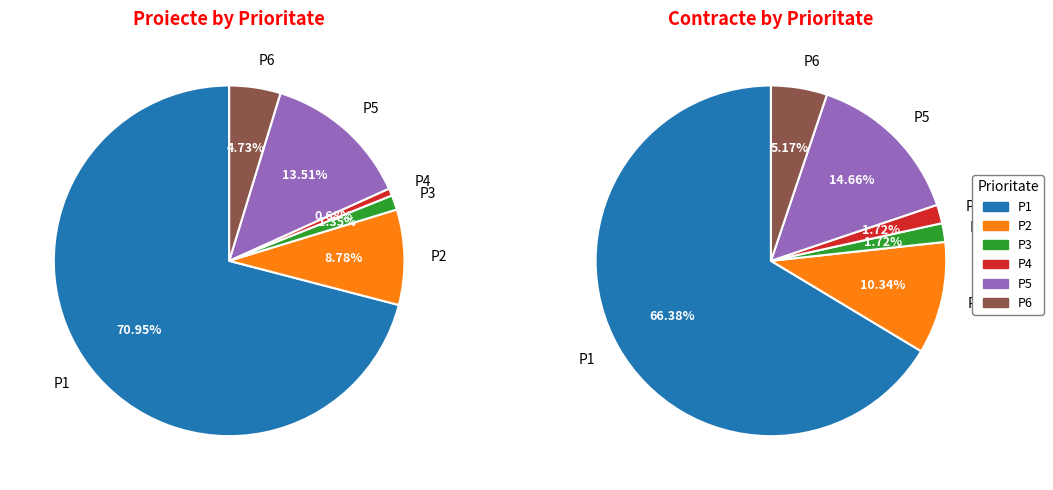

How many slices are in this pie chart?

6